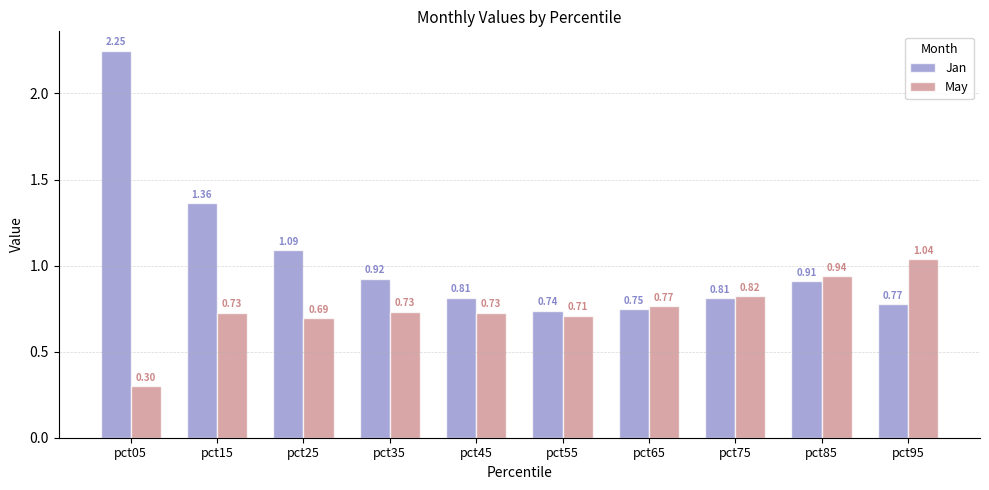

What is the smallest value displayed?

0.3